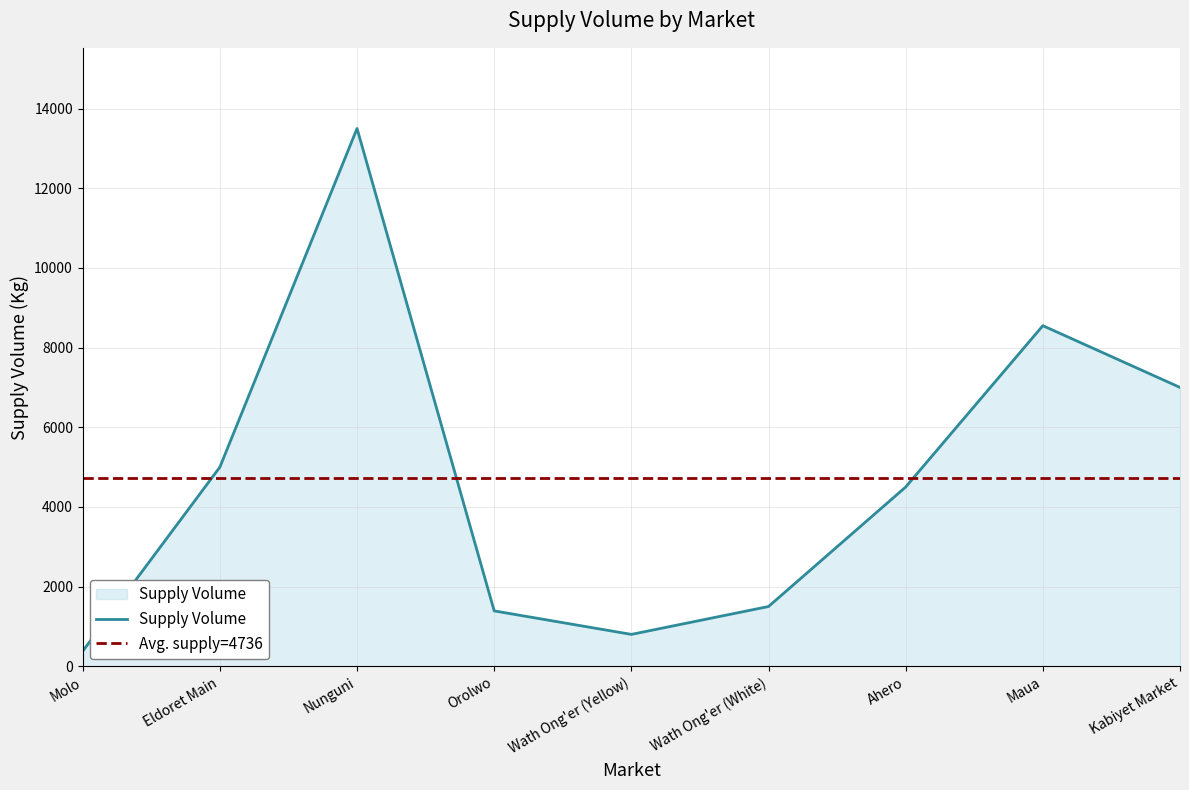

The chart shows a value of 1500 at Wath Ong'er (White). True or false?

True